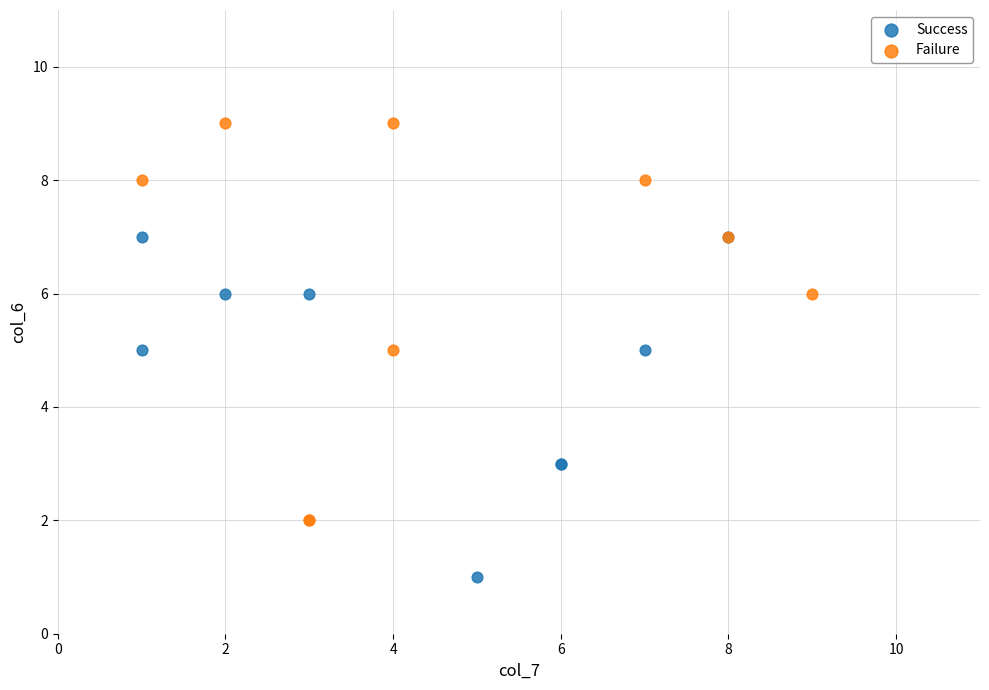

Which series has the largest Y range (max minus min)?

Failure